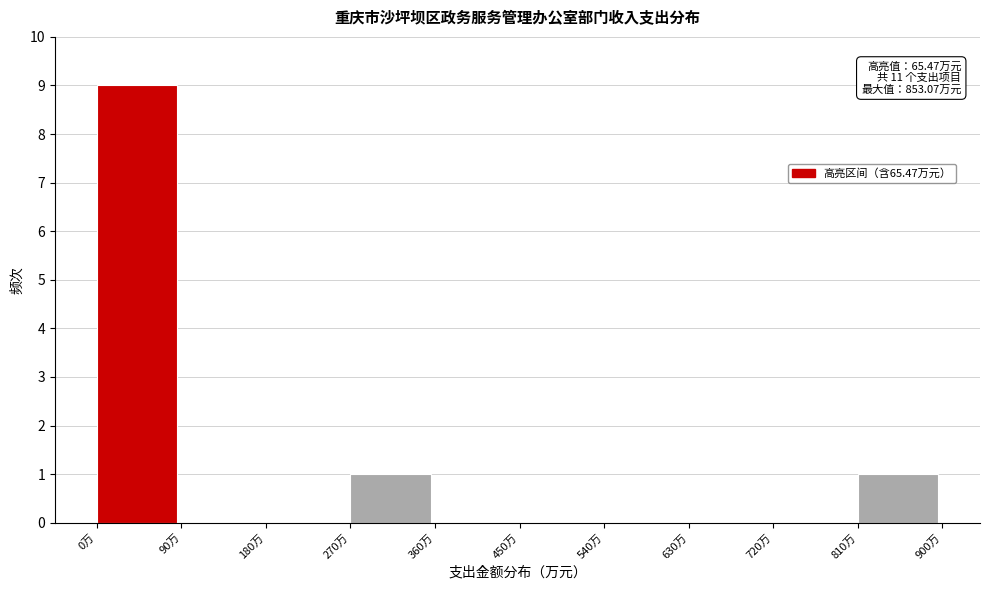

Which range on the x-axis has the tallest bar?

0 to 90